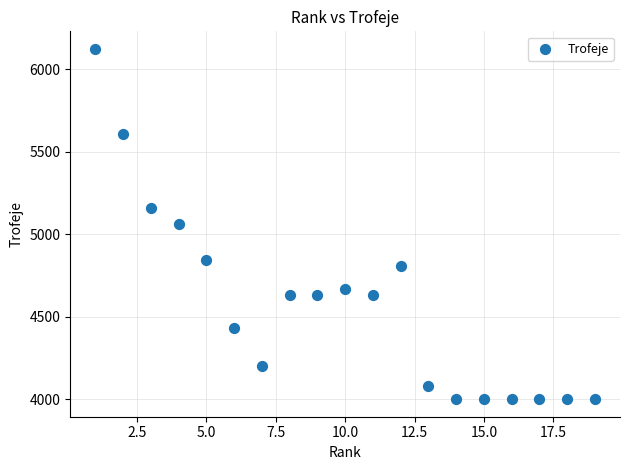

What is the range of Y values (max minus min)?

2121